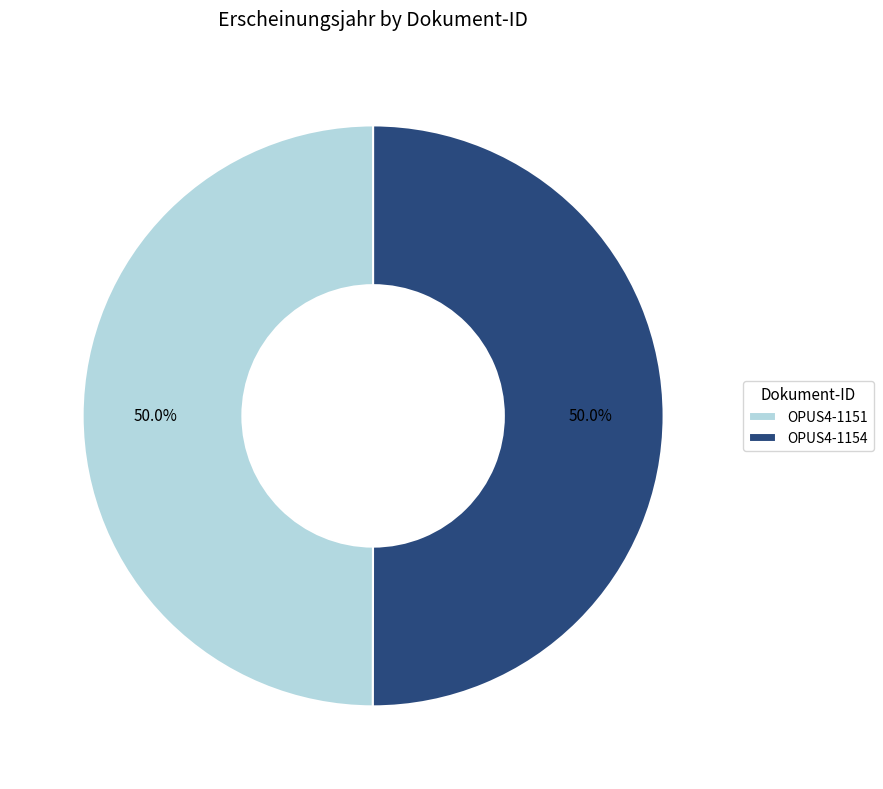

How many segments does this pie chart have?

2